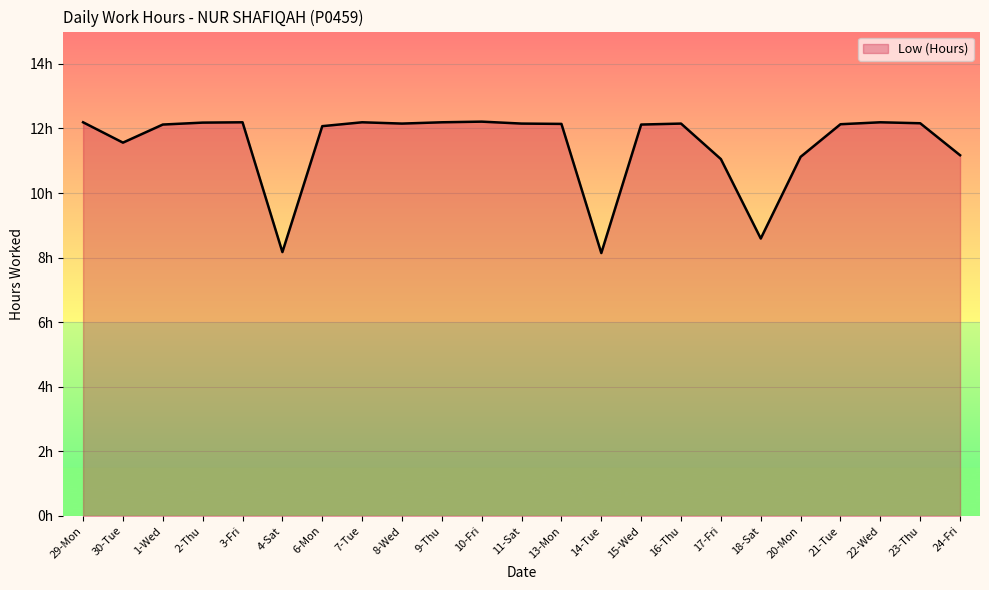

What is the difference between the maximum and minimum values?

4.1